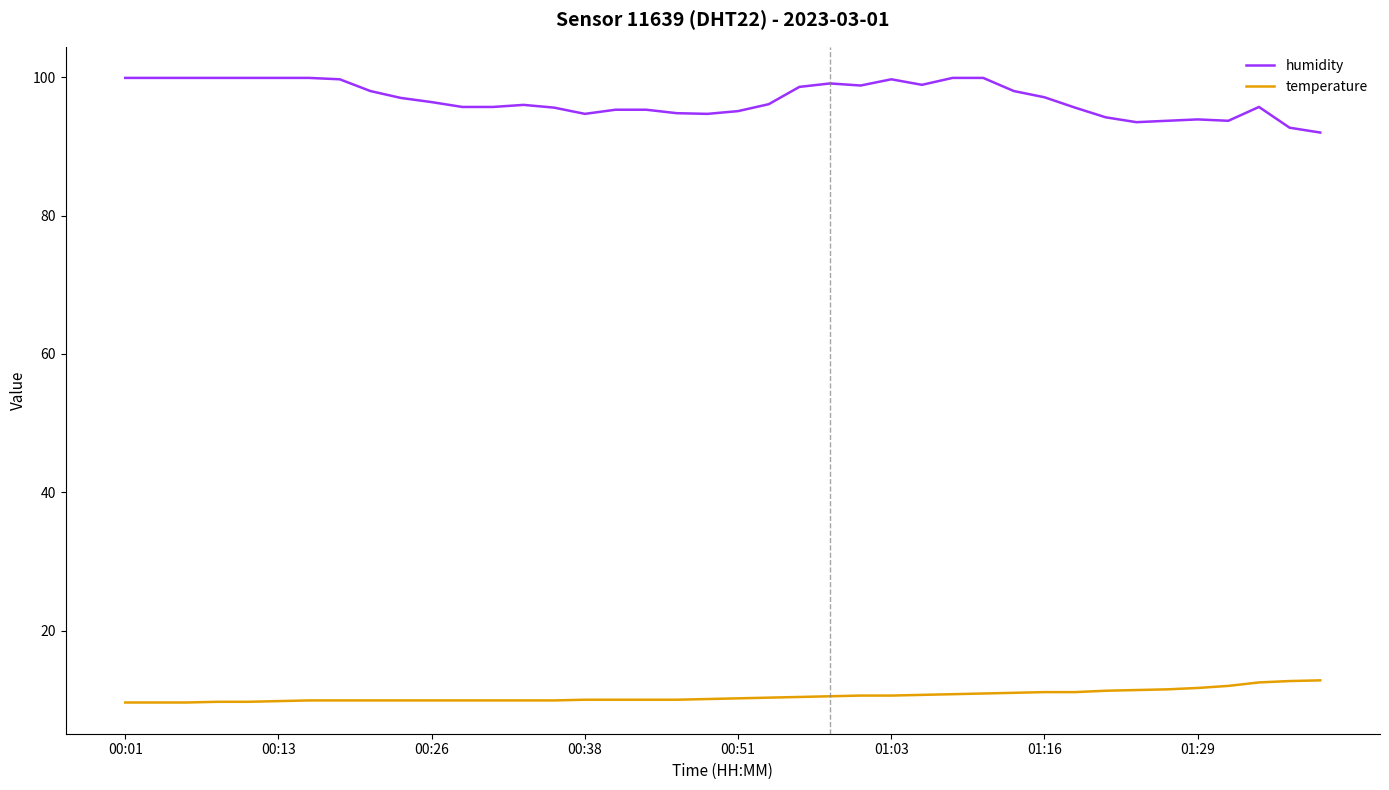

How many distinct data groups are displayed?

2